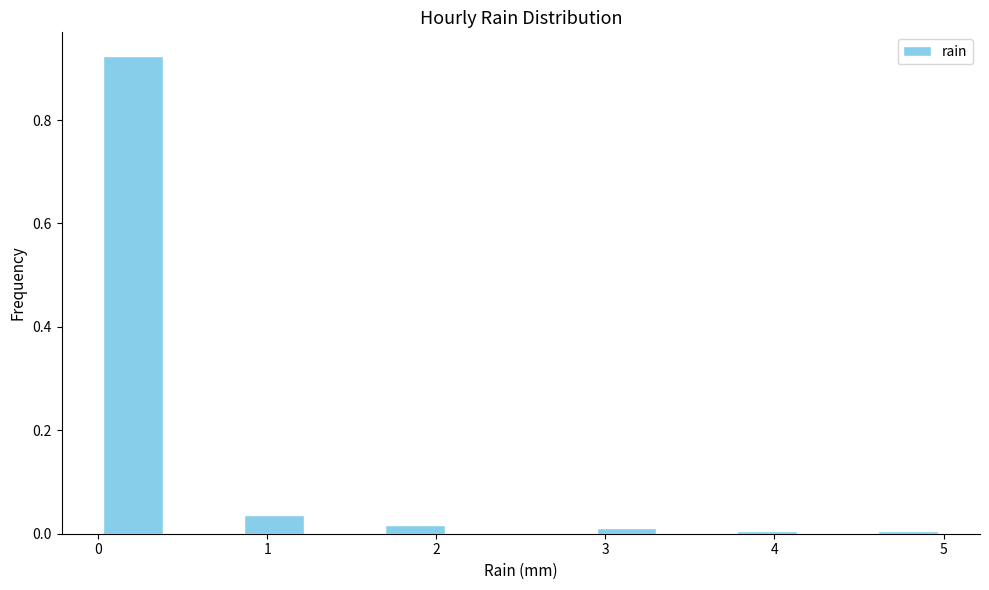

Reading left to right, transcribe this chart: for each bar, give the range it covers on the x-axis and its height. Neither the bar edges nor the heights are printed on the chart, so give them approximately, as read against the axes.

0.0 to 0.4: 0.92
0.4 to 0.8: 0
0.8 to 1.3: 0.04
1.3 to 1.7: 0
1.7 to 2.1: under 0.02
2.1 to 2.5: 0
2.5 to 2.9: 0
2.9 to 3.3: under 0.02
3.3 to 3.8: 0
3.8 to 4.2: under 0.02
4.2 to 4.6: 0
4.6 to 5.0: under 0.02